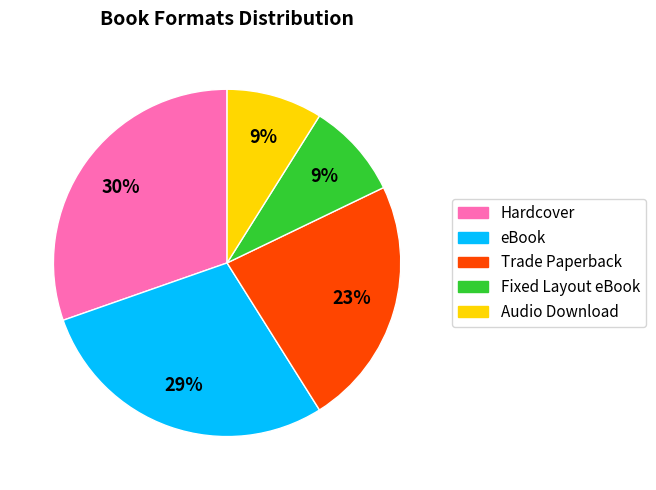

Which category has the biggest portion of the pie?

Hardcover